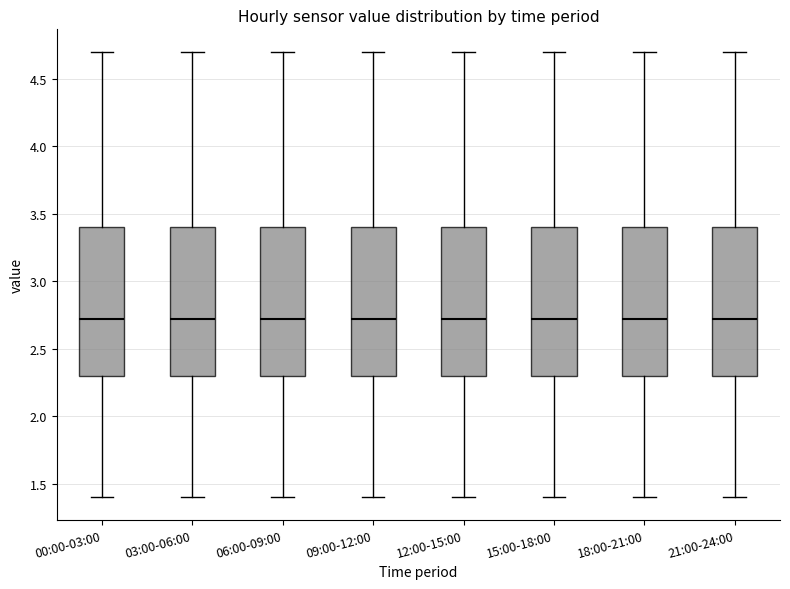

Where is the lower edge of the box for 03:00-06:00 on the y-axis? The values are not printed on the chart, so give them approximately, as read against the axis.

2.3